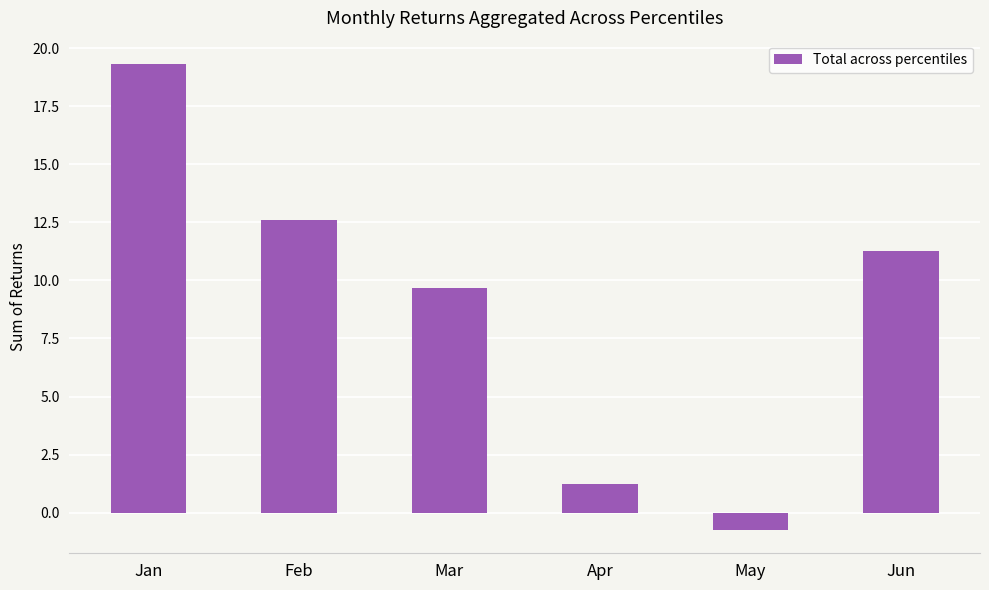

List the labels in order of value, largest first.

Jan, Feb, Jun, Mar, Apr, May